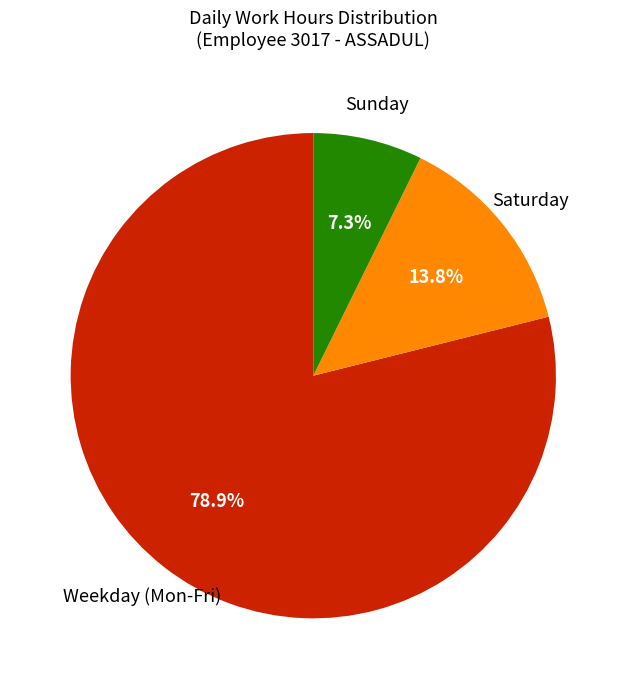

To the nearest percent, what is the difference between the largest and smallest slice percentages?

72%